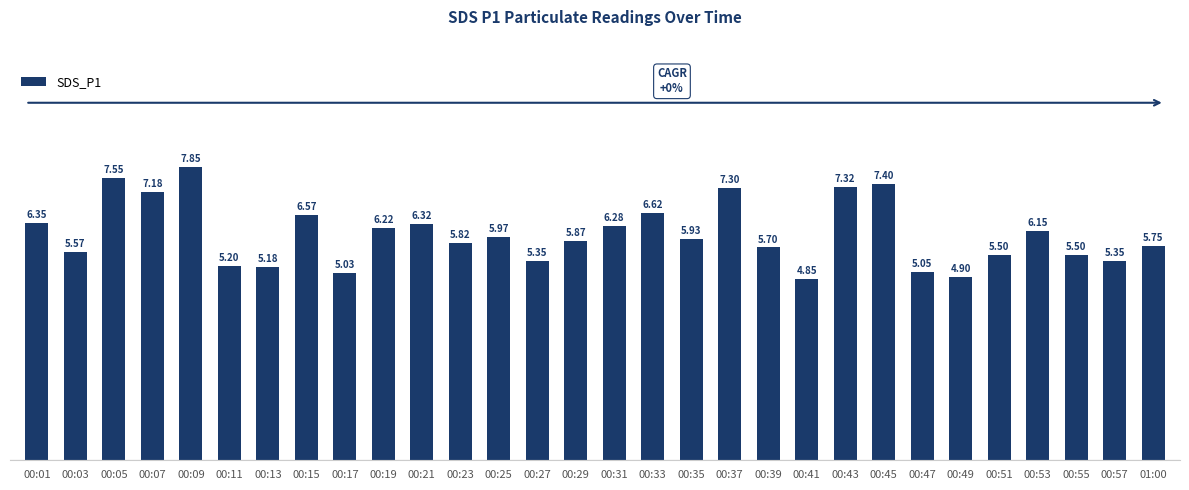

Where is the data nearest to the value 6?

00:25